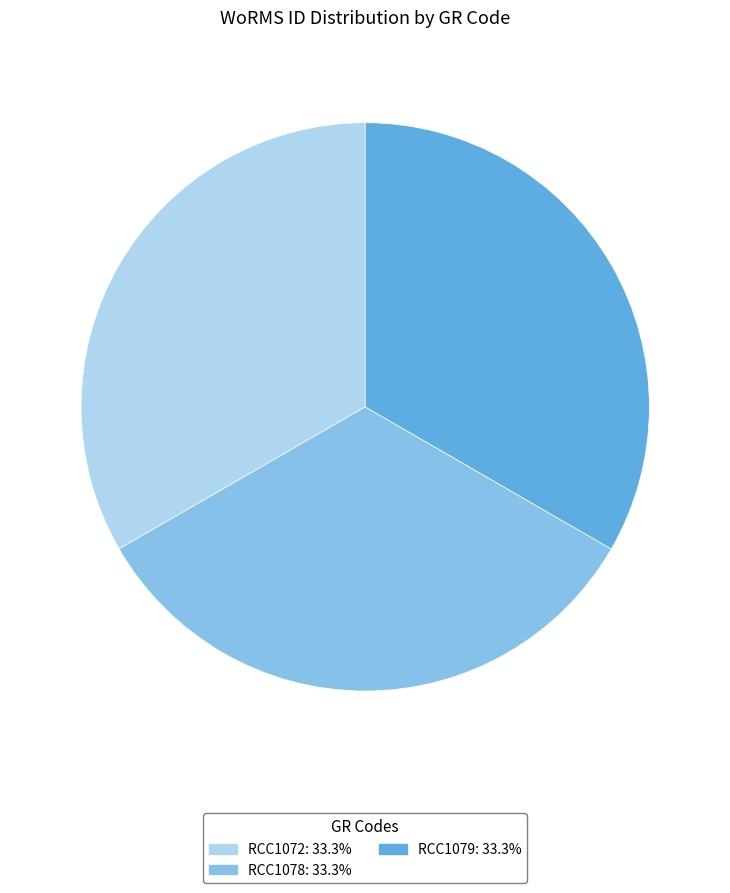

What is the ratio of the value at RCC1079 to the value at RCC1078?

1.0